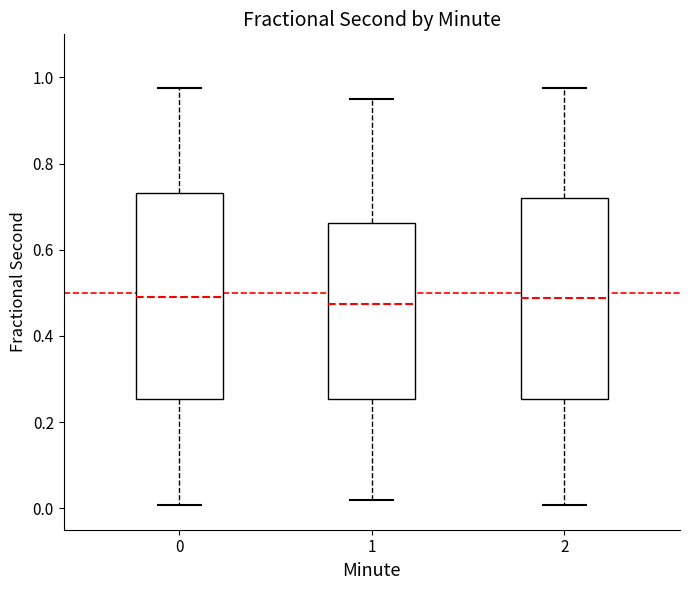

Reading left to right, read every box against the y-axis: the position of its median line, the range the box covers, and the ends of its whiskers. The values are not printed on the chart, so give them approximately, as read against the axis.

0: median 0.50, box 0.26 to 0.74, whiskers 0.00 to 0.98
1: median 0.48, box 0.26 to 0.66, whiskers 0.02 to 0.96
2: median 0.48, box 0.26 to 0.72, whiskers 0.00 to 0.98